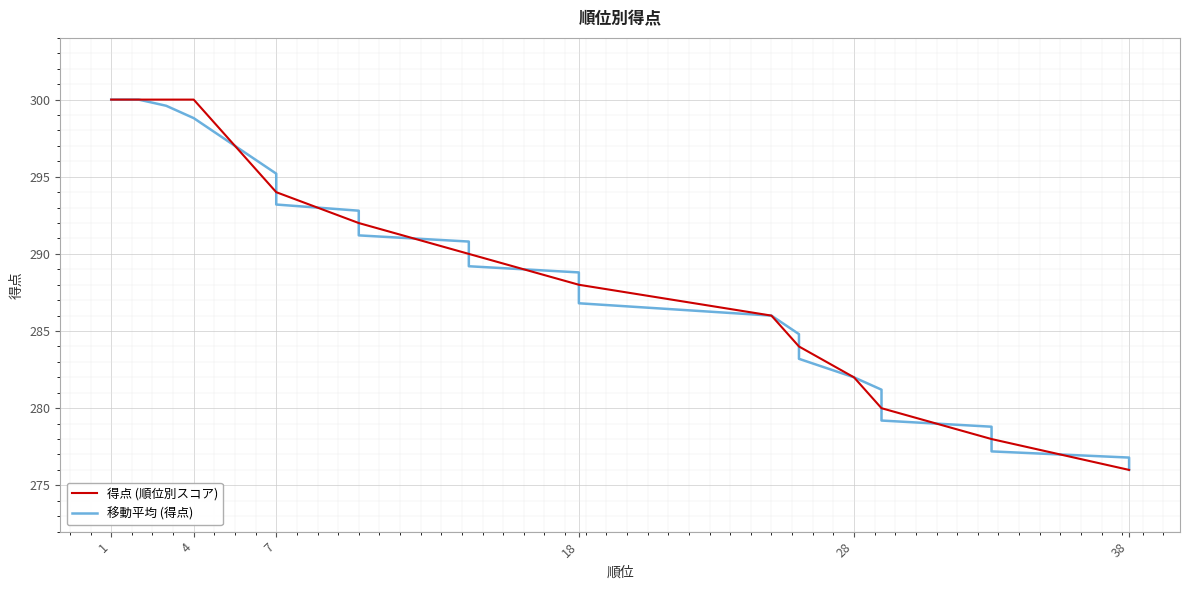

How many data points in 移動平均 (得点) are less than 288?

18